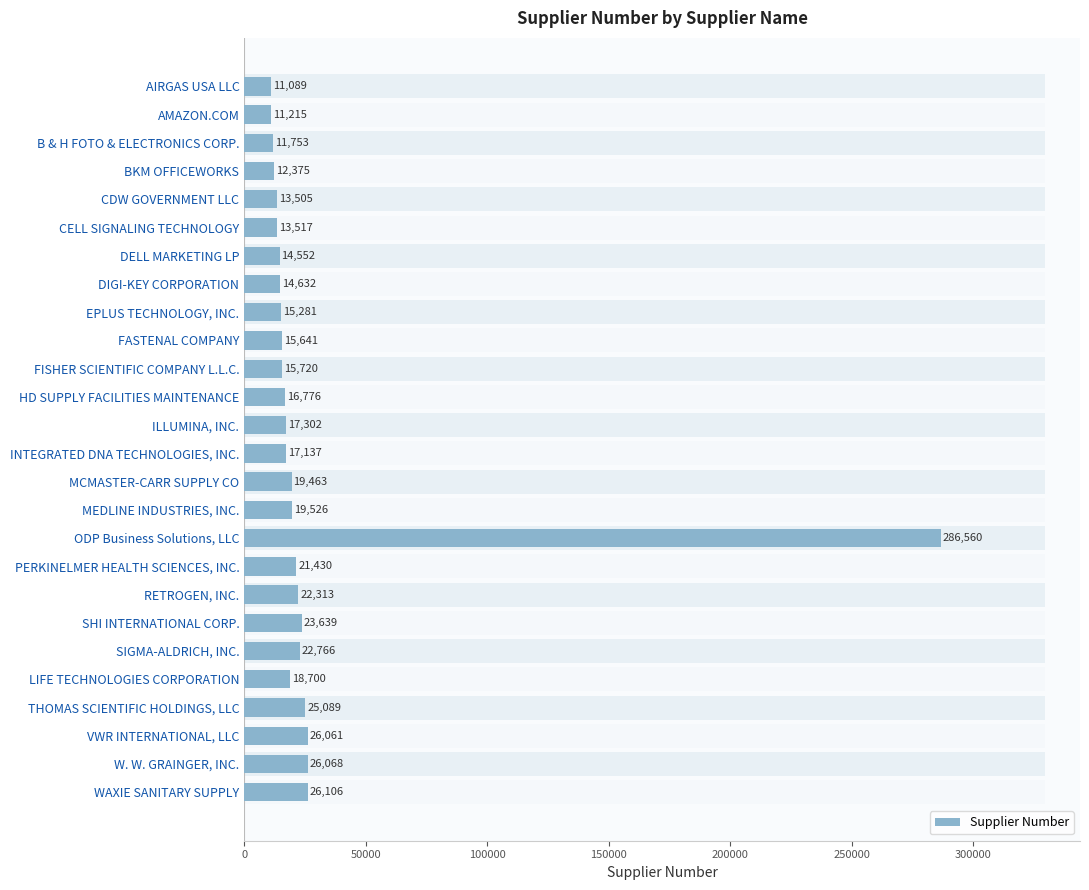

How many bars are there in total?

26